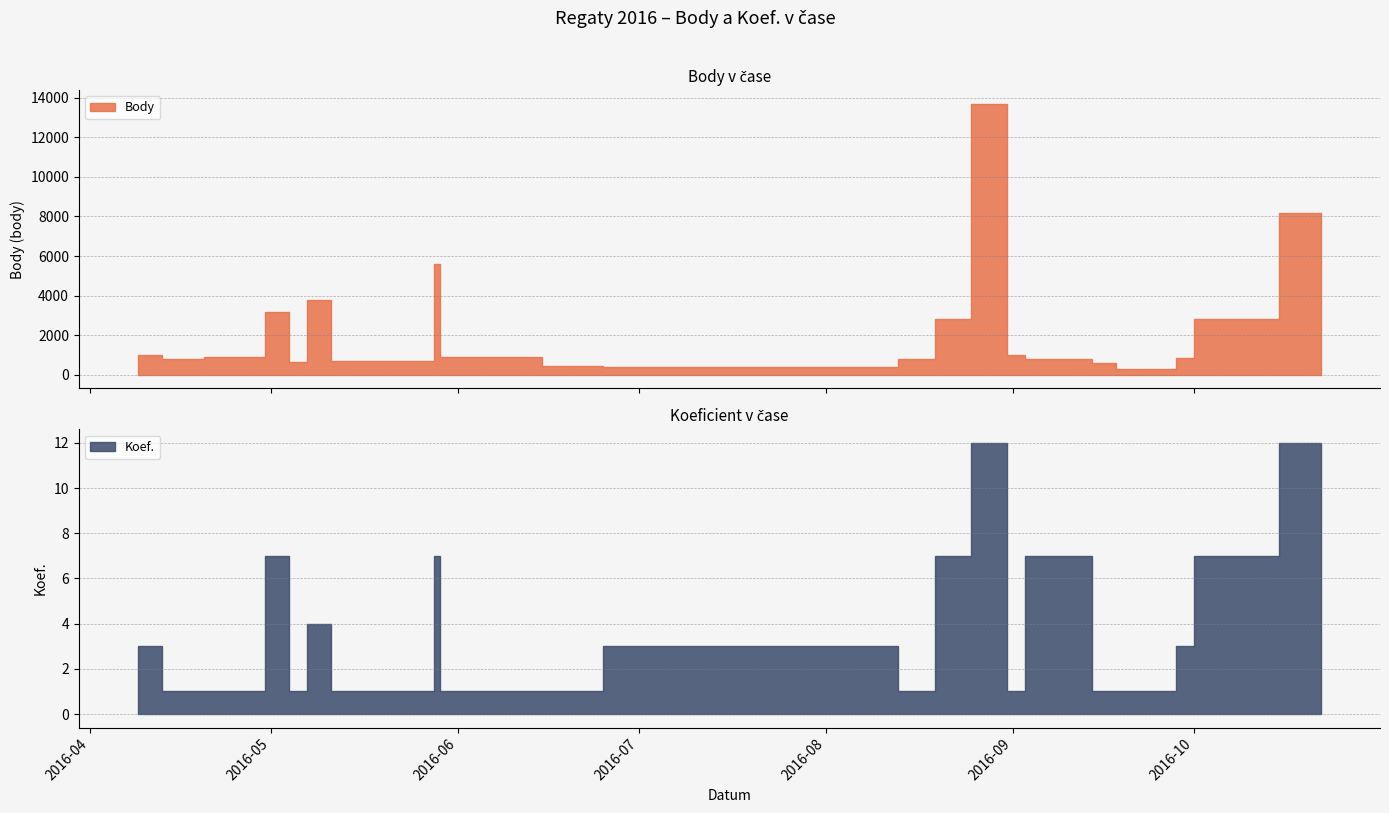

Between 2016-05-04 and 2016-10-22, which series saw the biggest shift?

Body